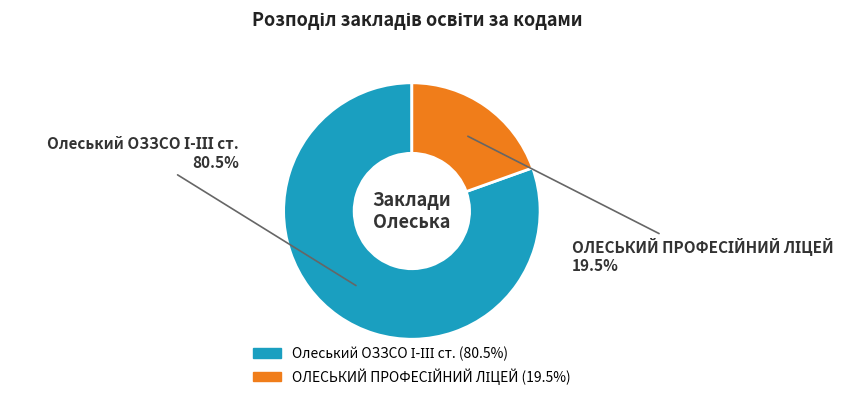

Is there a majority slice in this chart?

Yes